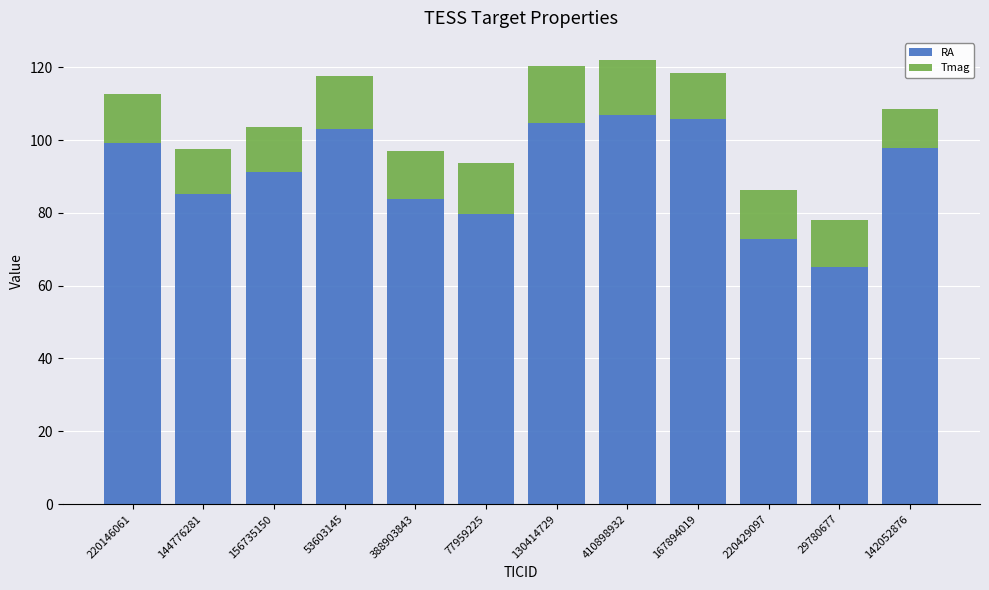

How many data points does each series have?

12